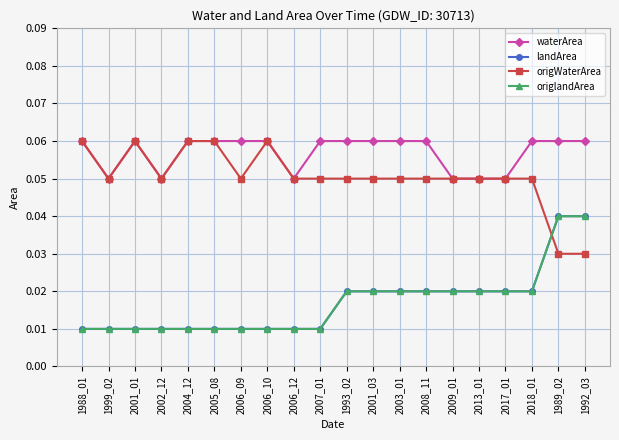

What is the total value across all series at 2001_03?

0.1